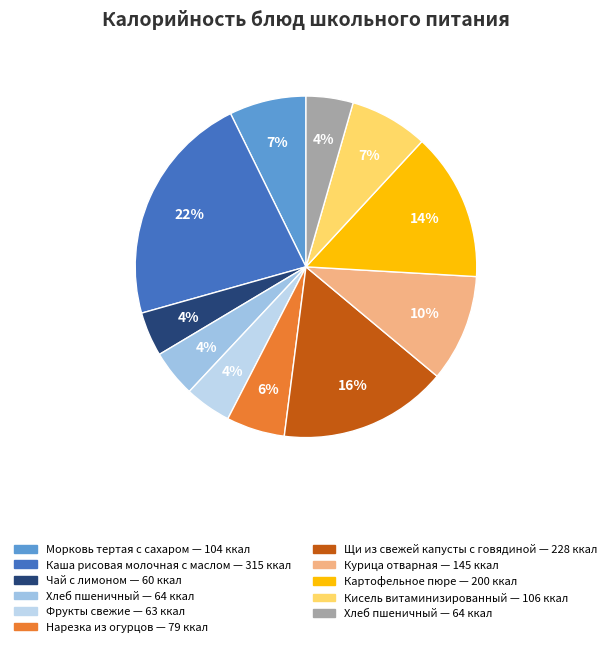

How many segments does this pie chart have?

11